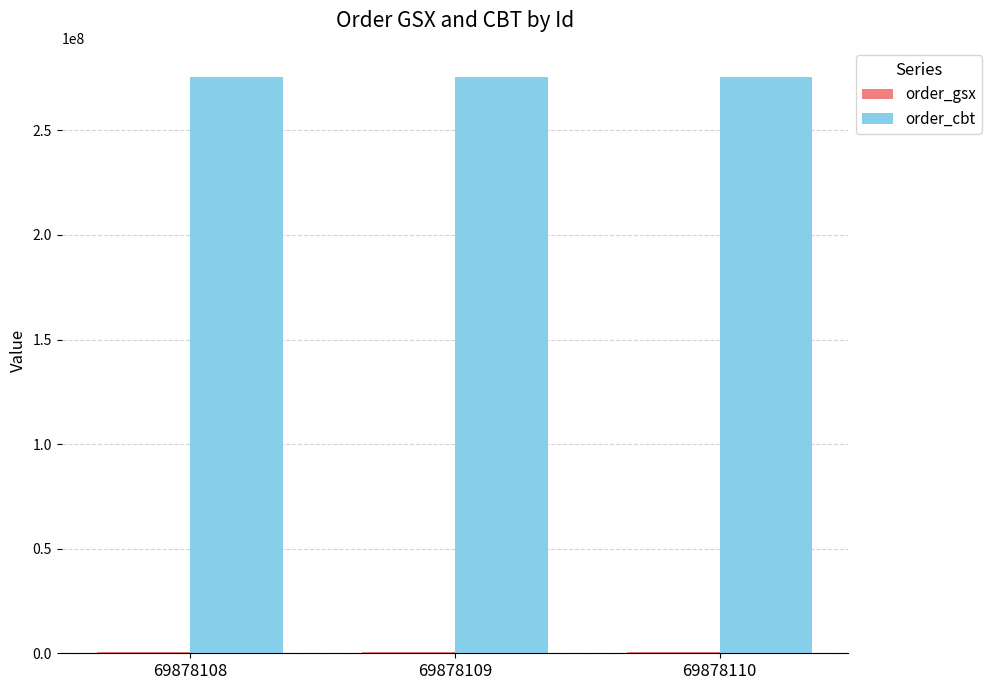

Which series has the largest total across all categories?

order_cbt